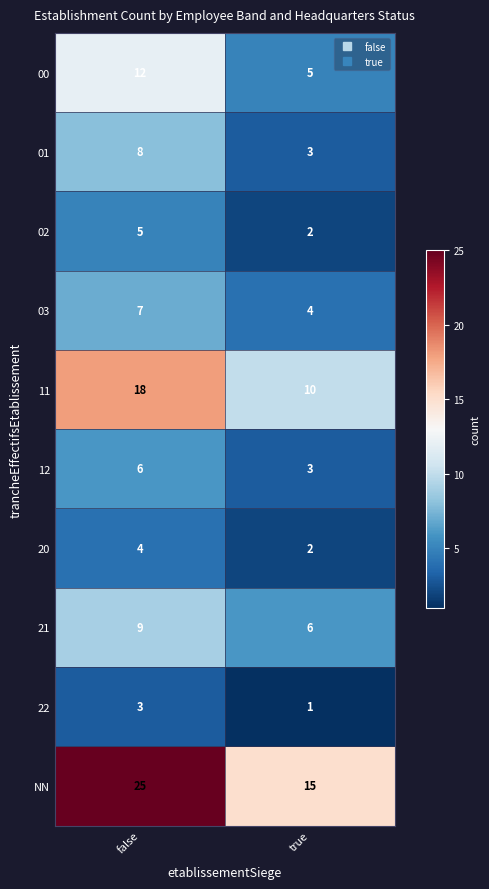

Reading left to right, list all the values displayed in this chart.

00: false=12	true=5
01: false=8	true=3
02: false=5	true=2
03: false=7	true=4
11: false=18	true=10
12: false=6	true=3
20: false=4	true=2
21: false=9	true=6
22: false=3	true=1
NN: false=25	true=15